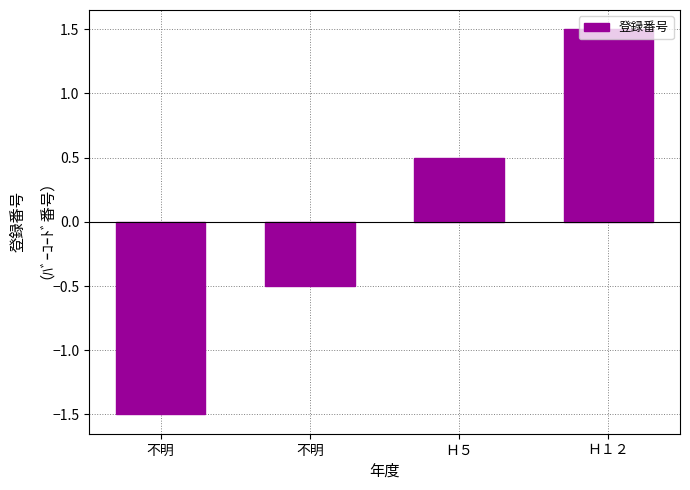

What is the approximate value at Ｈ１２?

1.5